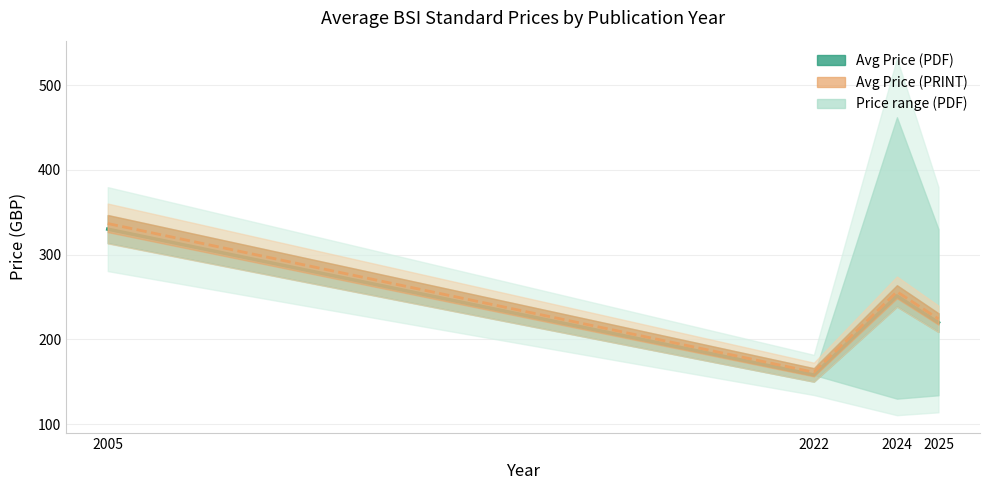

Is it true that Avg Price (PRINT) equals 214.7 at 2025?

True